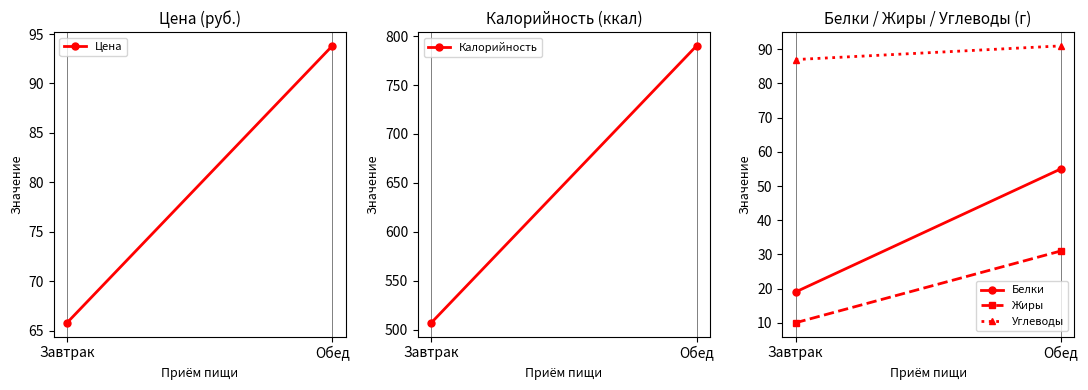

The Углеводы series shows 91.0 at Обед. True or false?

True